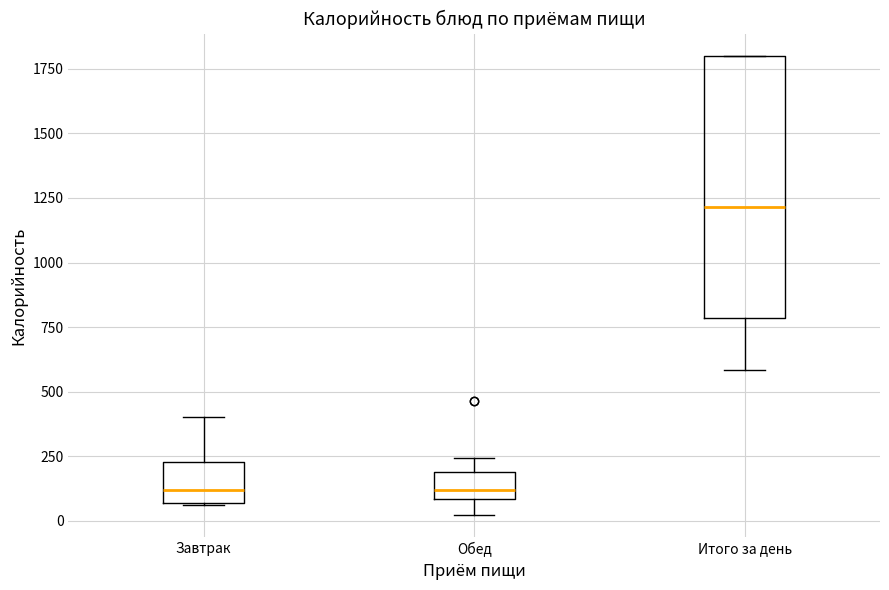

Reading left to right, transcribe this box plot: for each box, give where its median line is, the range the box spans, and where its two whiskers end, as read against the y-axis. The values are not printed on the chart, so give them approximately, as read against the axis.

Завтрак: median 100, box 50 to 250, whiskers 50 to 400
Обед: median 100 (just above the box's lower edge), box 100 to 200, whiskers 0 to 250
Итого за день: median 1200, box 800 to 1800, whiskers 600 to 1800